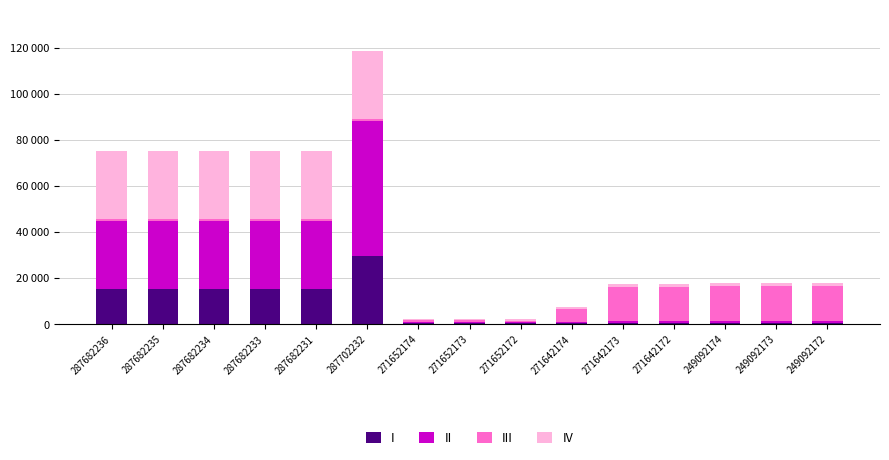

Are the bars grouped side by side (vs. stacked)?

No